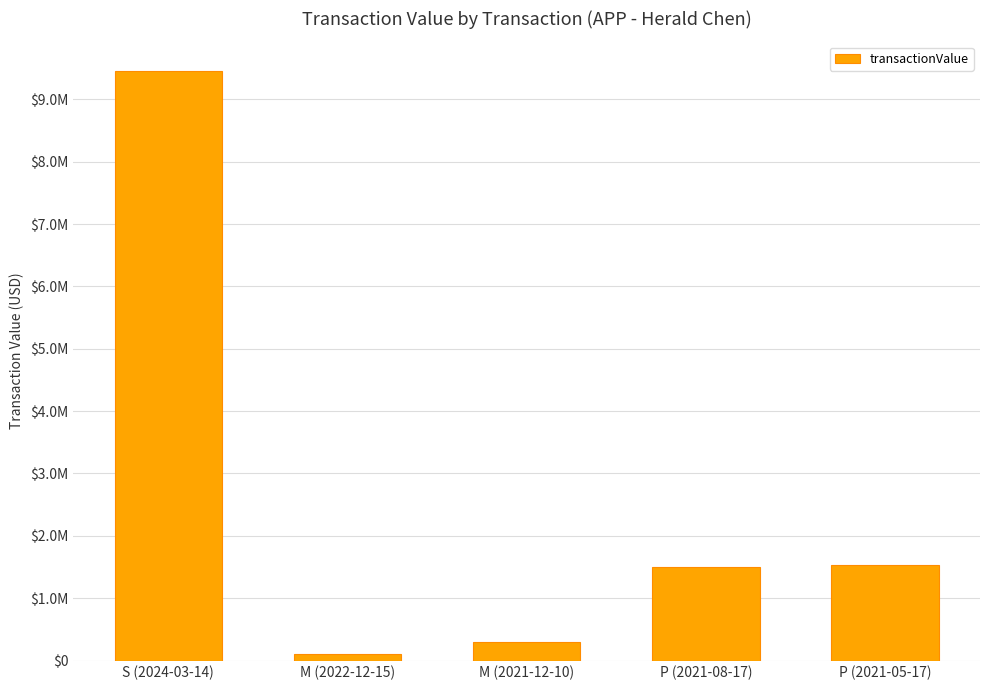

Where does the data first go above 1500000?

S (2024-03-14)